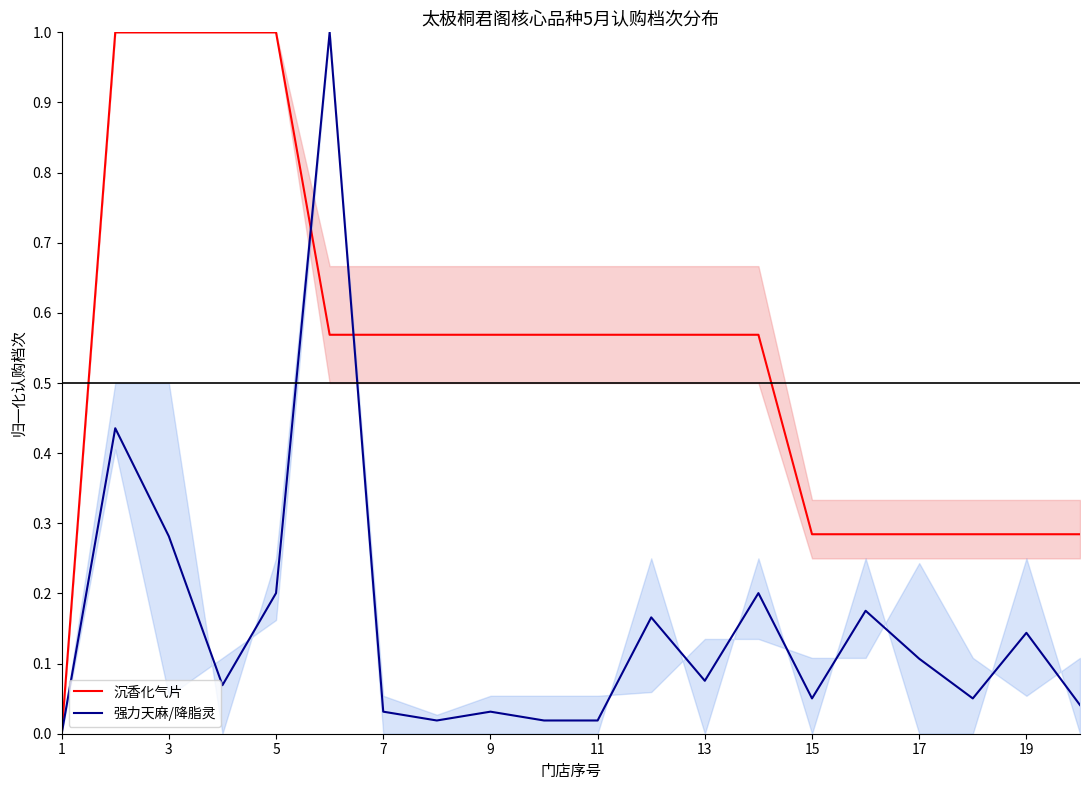

Reading left to right, transcribe all the data shown in this chart.

沉香化气片: 0.0	1.0	1.0	1.0	1.0	0.6	0.6	0.6	0.6	0.6	0.6	0.6	0.6	0.6	0.3	0.3	0.3	0.3	0.3	0.3
强力天麻/降脂灵: 0.0	0.4	0.3	0.1	0.2	1.0	0.0	0.0	0.0	0.0	0.0	0.2	0.1	0.2	0.1	0.2	0.1	0.1	0.1	0.0